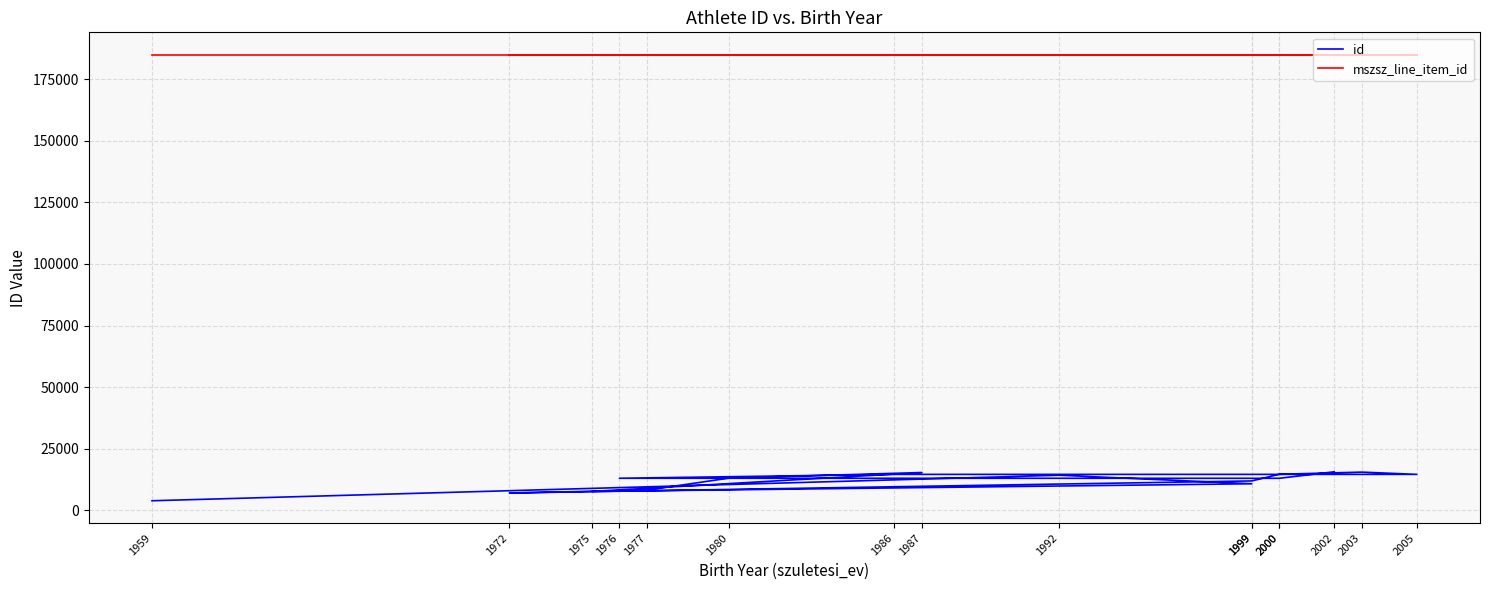

At how many categories does at least one series exceed 4441?

16